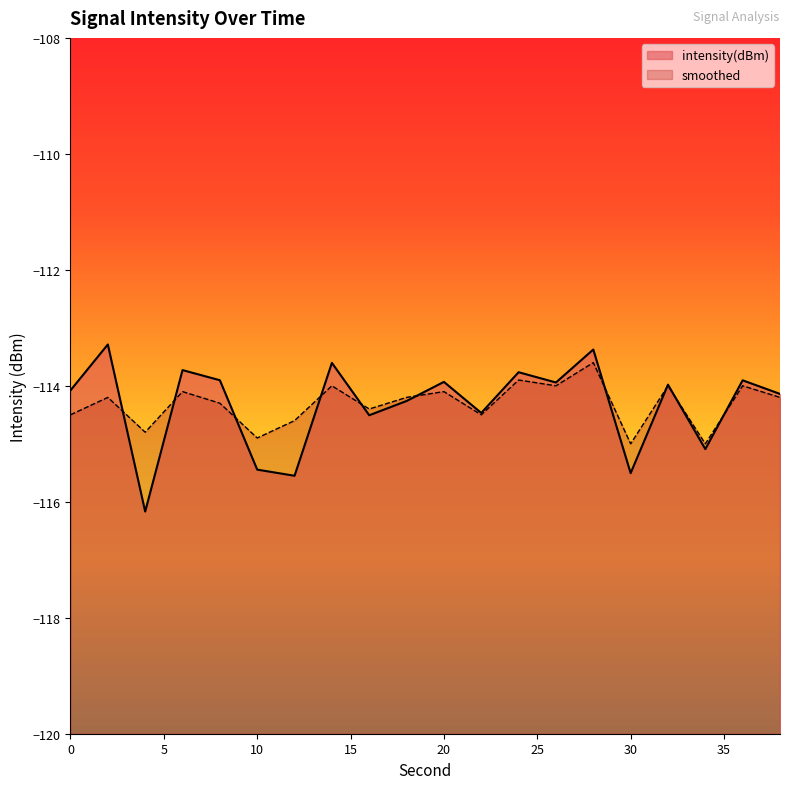

True or false: smoothed has more than 0 points higher than both neighbors.

True